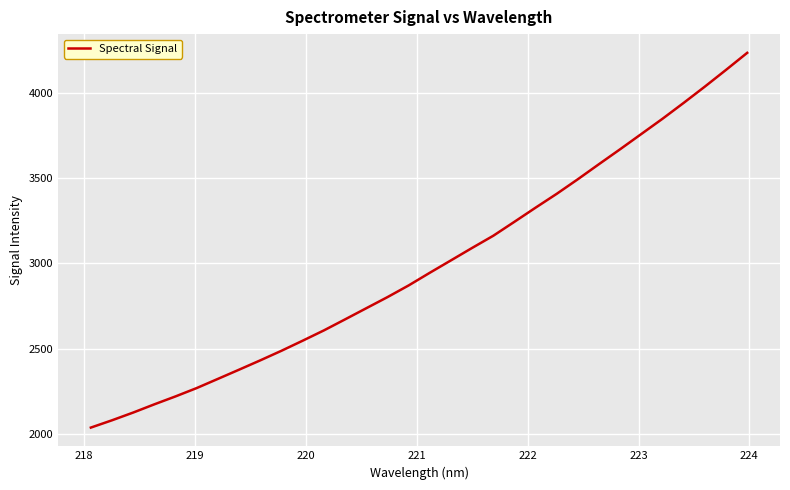

What is the minimum value shown in the chart?

2036.0